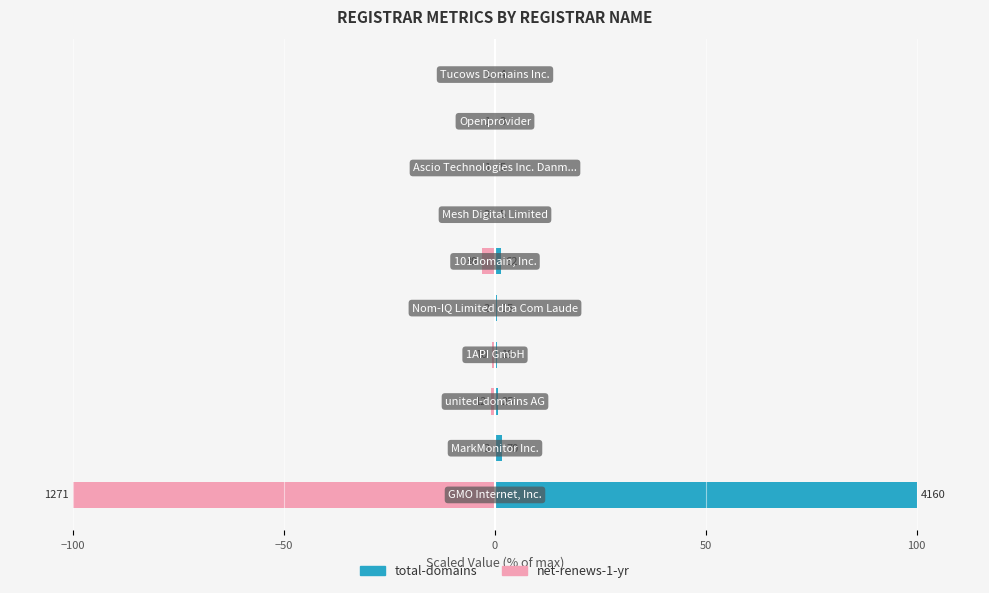

Which series has the largest total across all categories?

total-domains